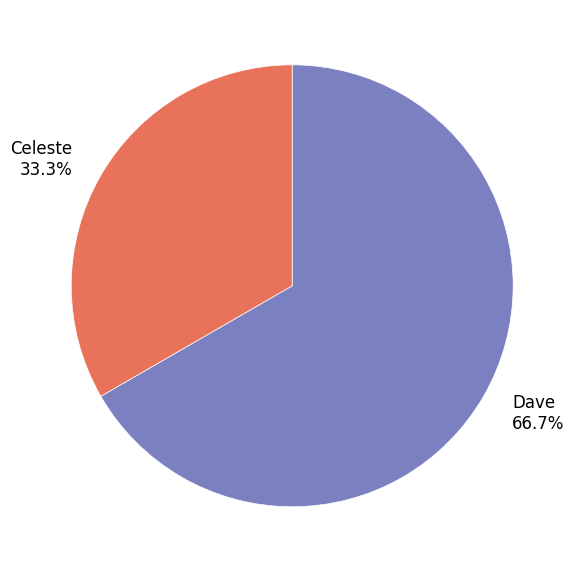

Count the number of slices in the pie.

2